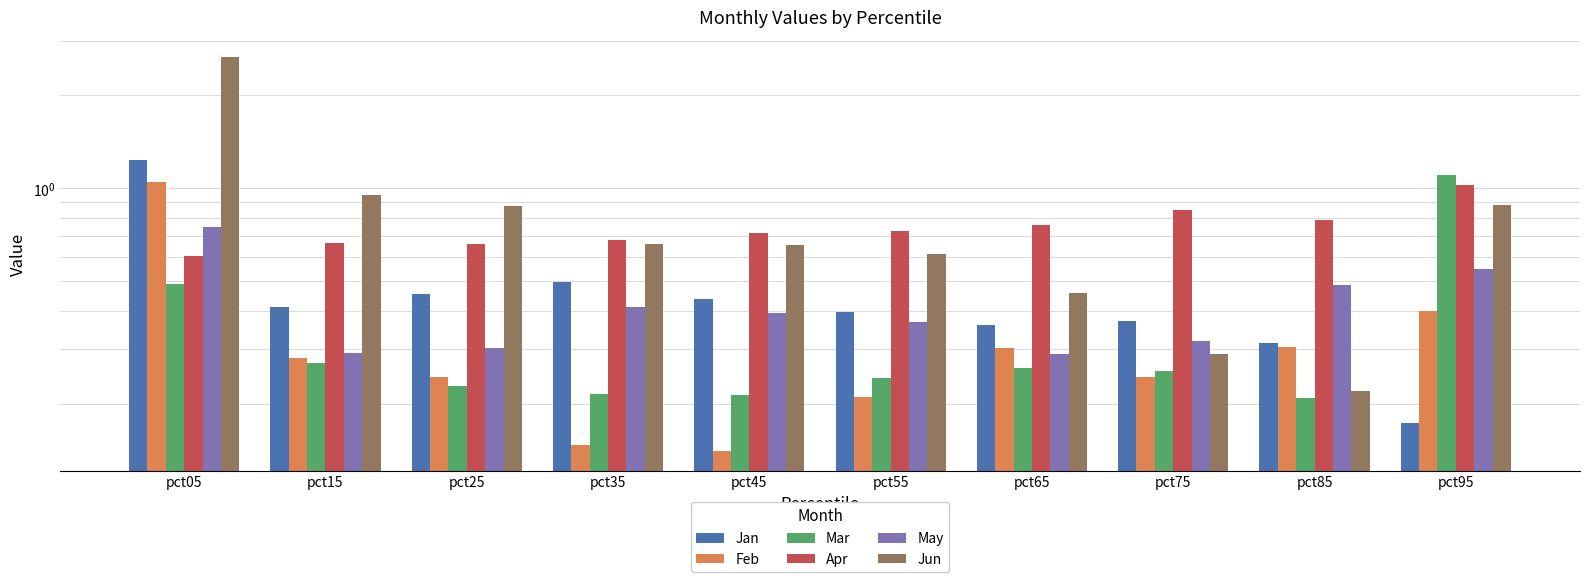

Which series has the largest total across all categories?

Jun